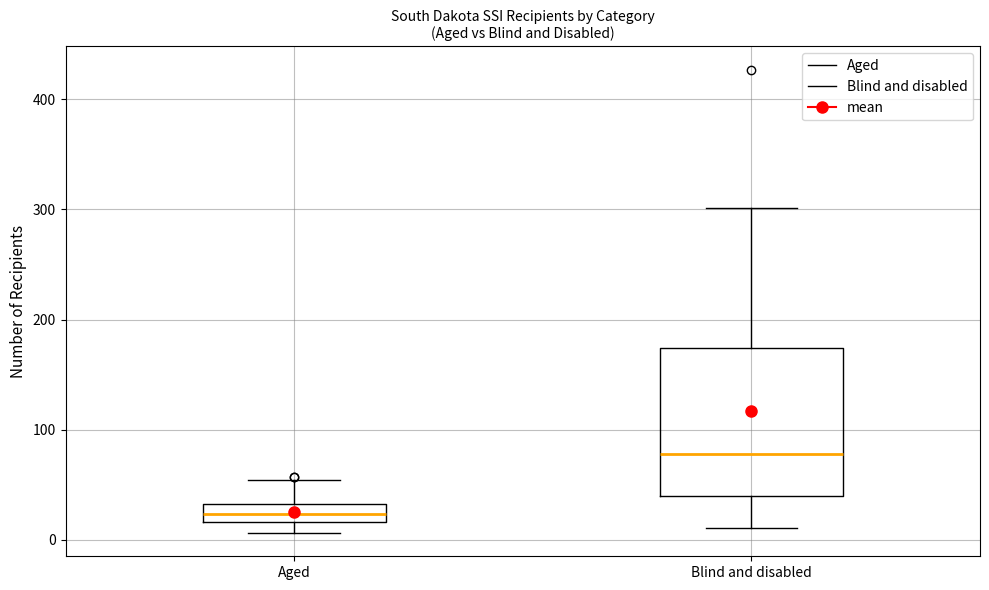

Reading left to right, transcribe this box plot: for each box, give where its median line is, the range the box spans, and where its two whiskers end, as read against the y-axis. The values are not printed on the chart, so give them approximately, as read against the axis.

Aged: median 20 (inside the box), box 20 to 30, whiskers 10 to 50
Blind and disabled: median 80, box 40 to 170, whiskers 10 to 300